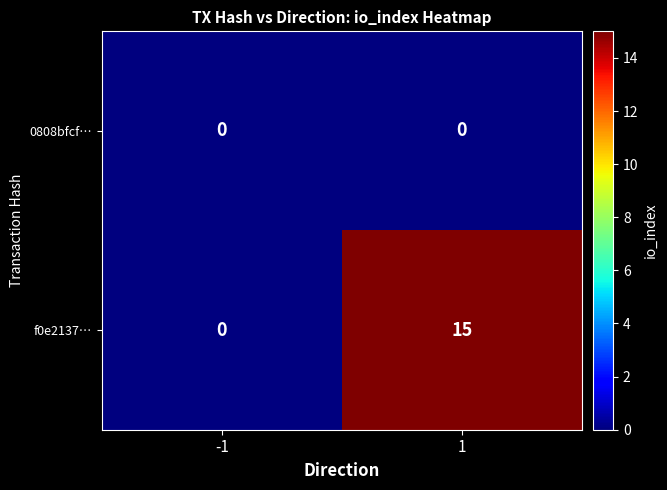

Reading left to right, extract all data points from this chart.

0808bfcf…: -1=0	1=0
f0e2137…: -1=0	1=15